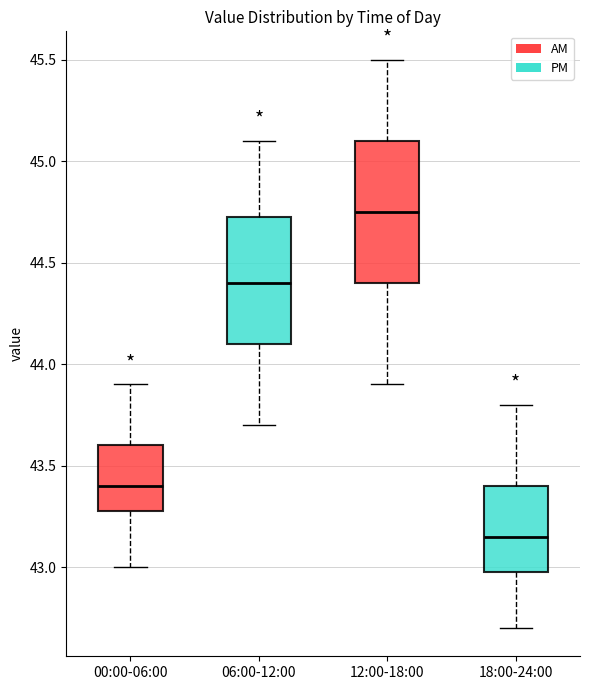

Which box's median line is the highest?

12:00-18:00